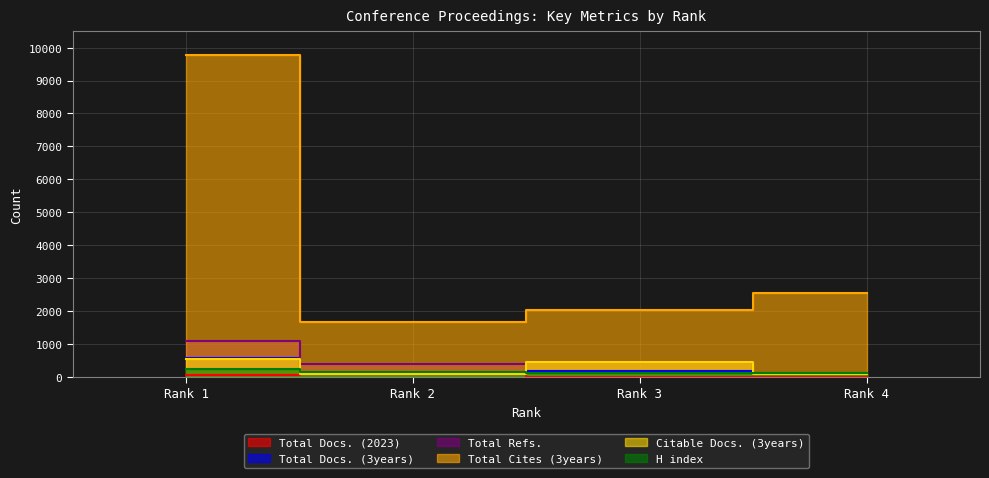

Which category has the highest value in the Total Cites (3years) series?

Rank 1